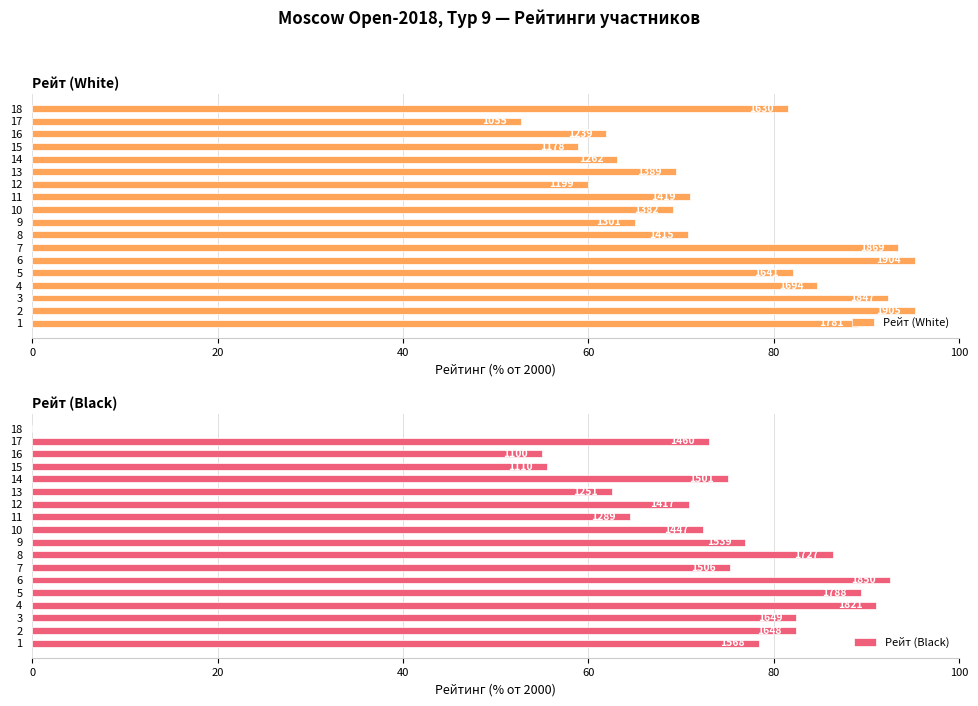

How many values in the Рейт (Black) series are below 75?

8